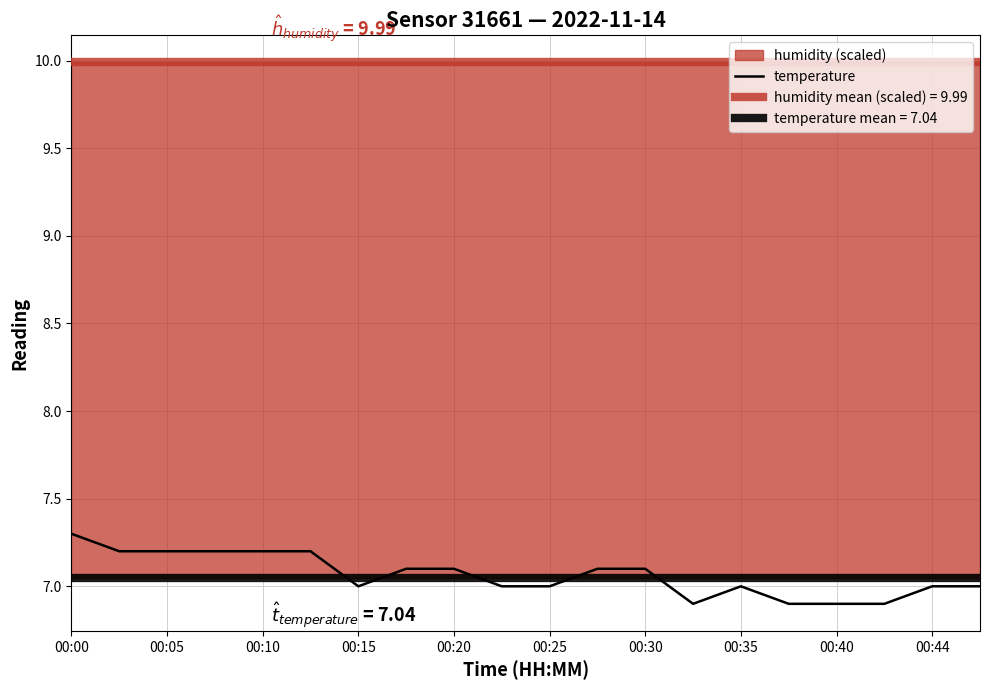

What is the change in value from 00:25 to 18?

-0.2